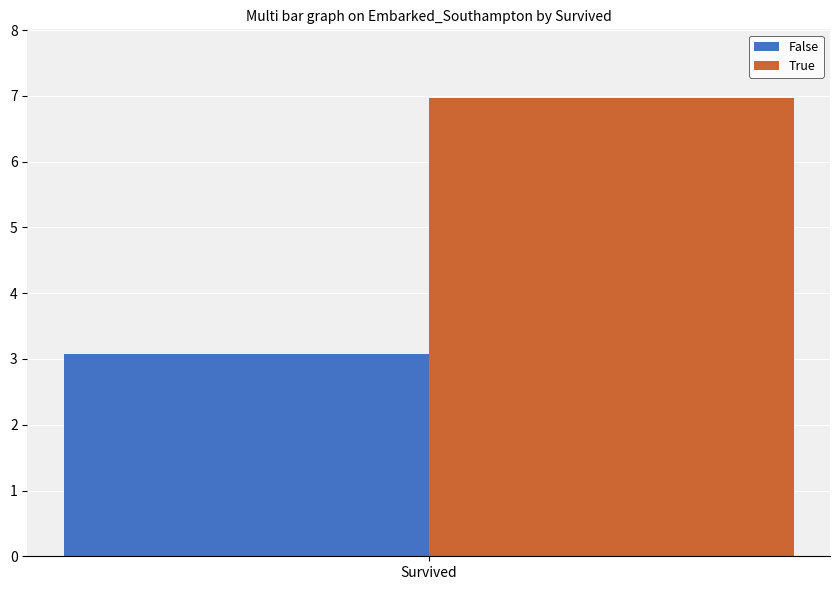

Which series has the largest range (max minus min)?

False